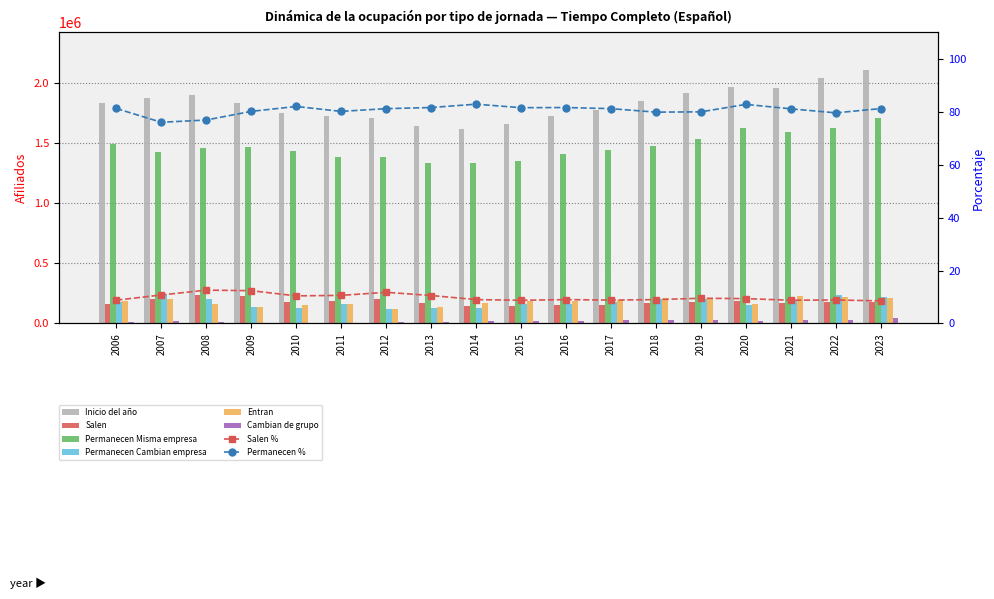

List the series in order of their peak value, lowest first.

Cambian de grupo, Entran, Salen, Permanecen Cambian empresa, Permanecen Misma empresa, Inicio del año